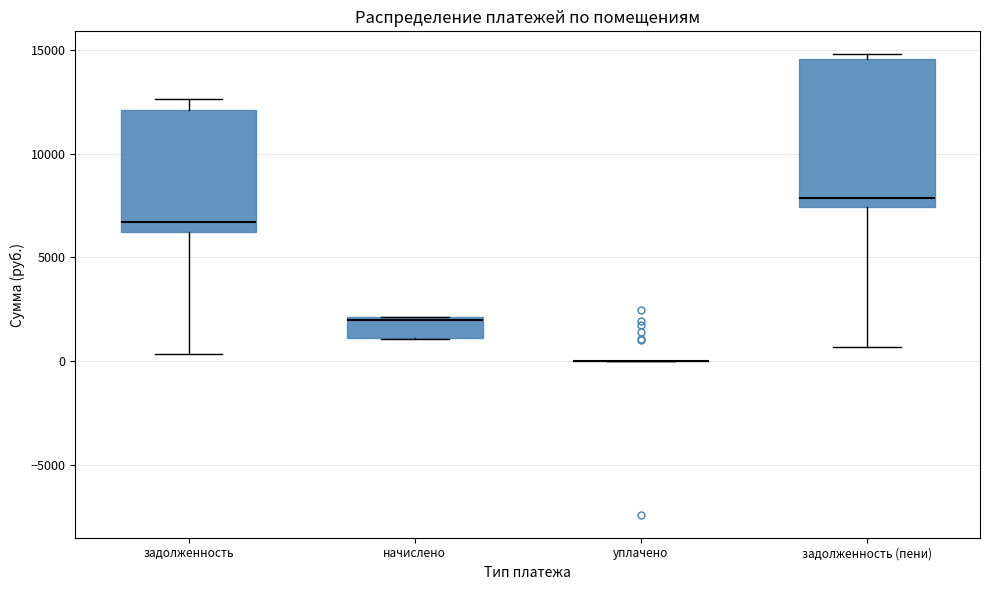

Which box is the tallest, from its lower edge to its upper edge?

задолженность (пени)